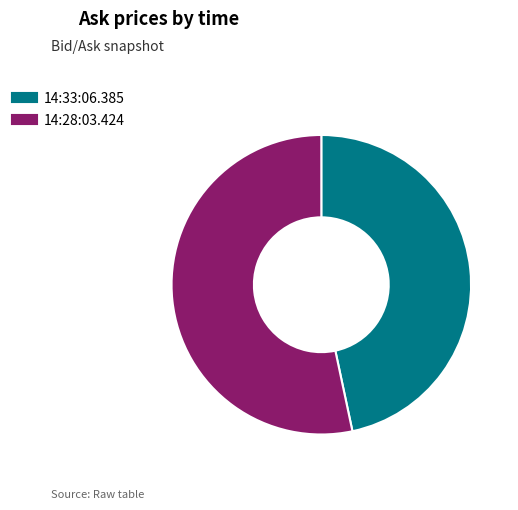

Which slice is the largest?

14:28:03.424